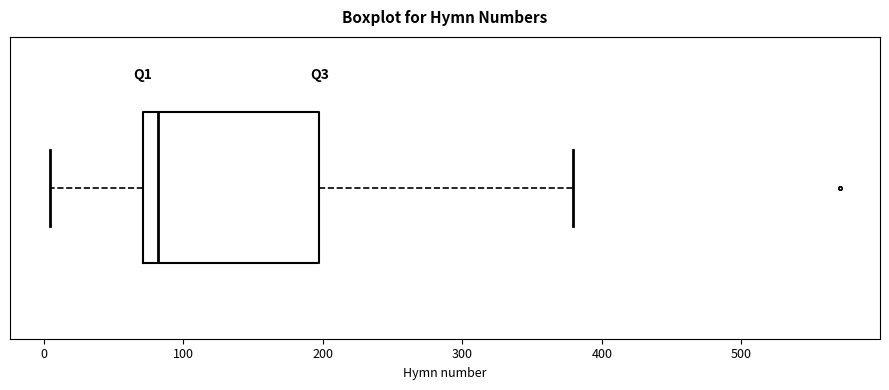

Transcribe this box plot: give where the median line is, the range the box spans, and where the two whiskers end, as read against the x-axis. The values are not printed on the chart, so give them approximately, as read against the axis.

median 80, box 70 to 200, whiskers 0 to 380